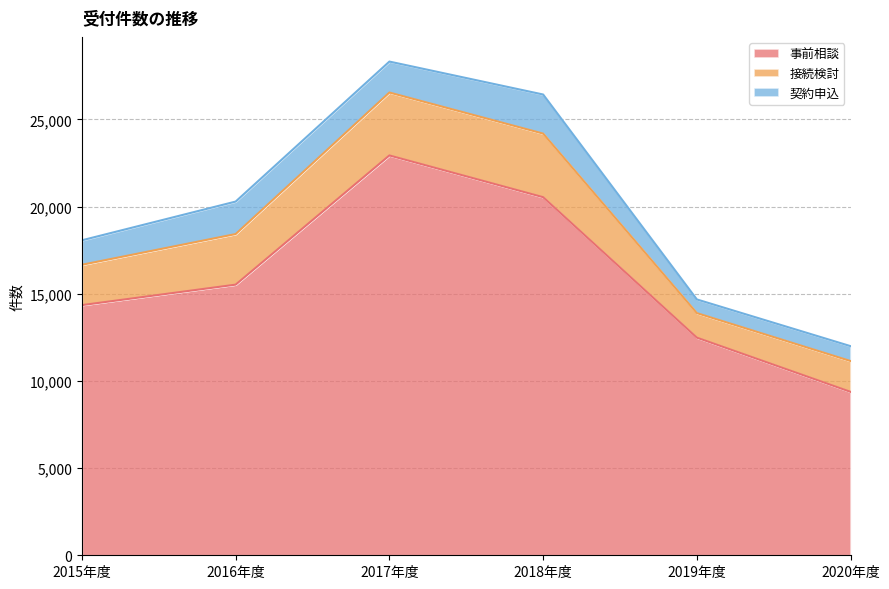

What is the approximate value of 接続検討 at 2020年度?

1768